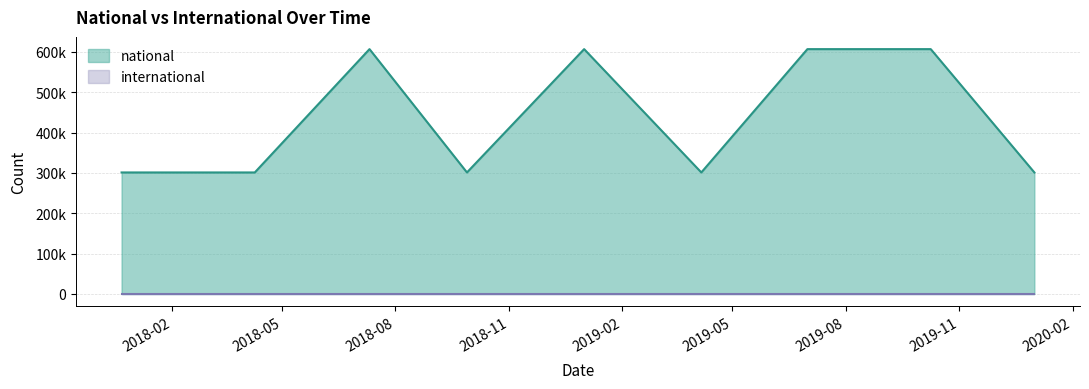

Reading right to left, what are all the values shown in this chart?

301091	606691	606691	301091	606691	301091	606691	301091	301091